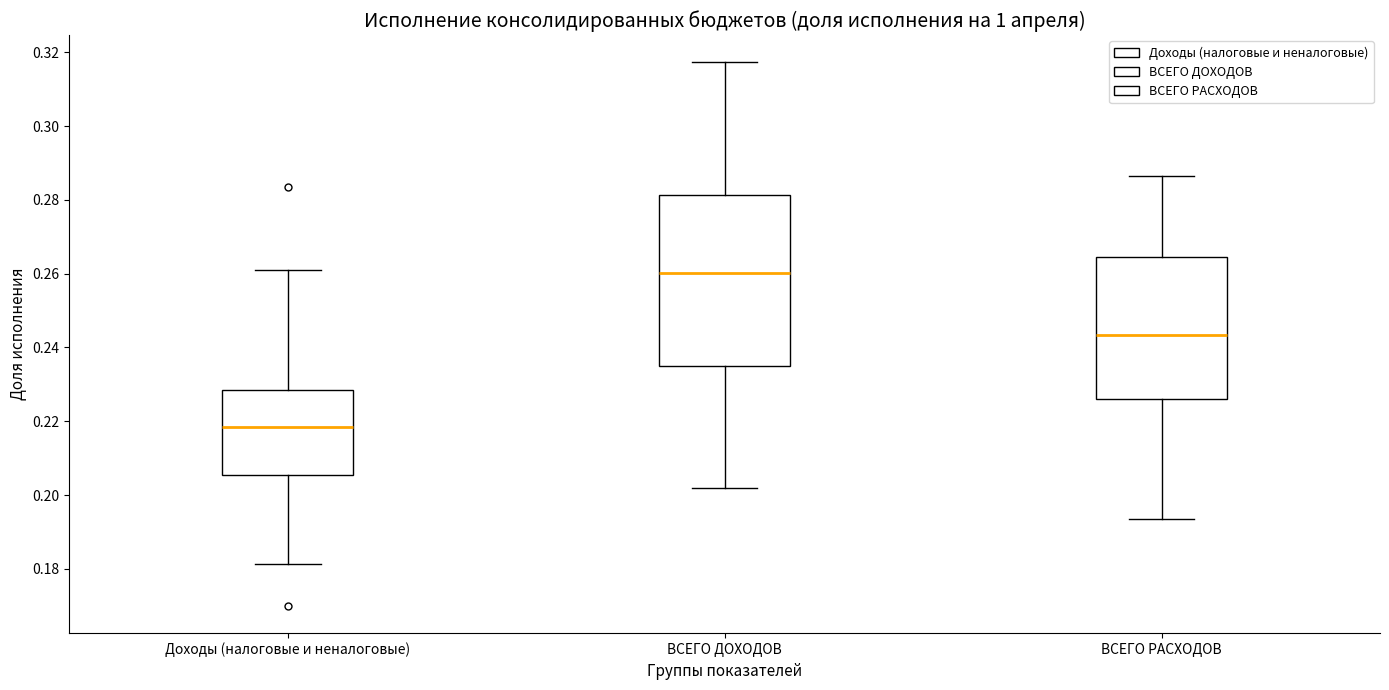

Which box is the tallest, from its lower edge to its upper edge?

ВСЕГО ДОХОДОВ